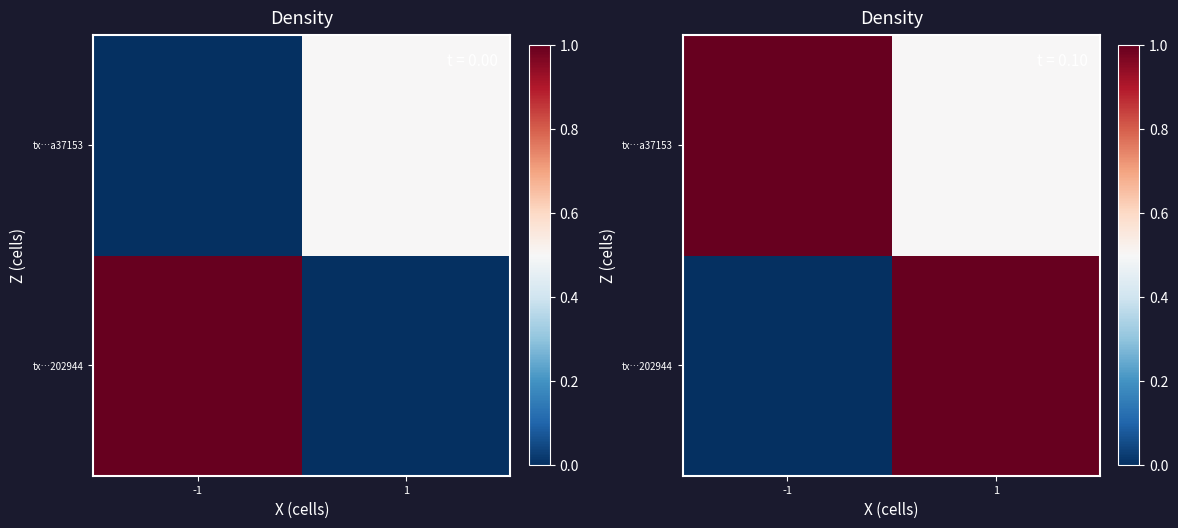

How many data points in tx…a37153 are less than 1?

1